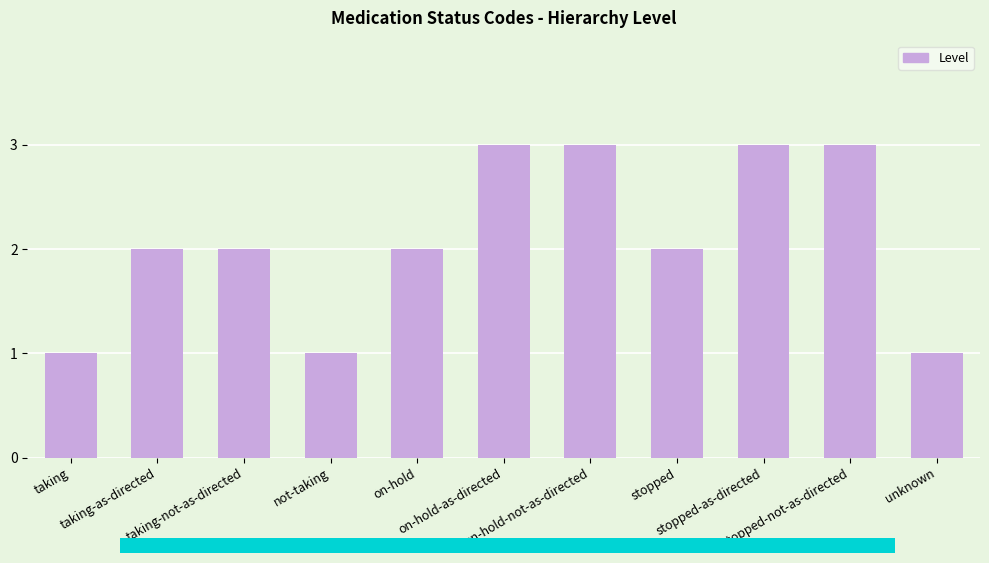

What is the greatest value displayed?

3